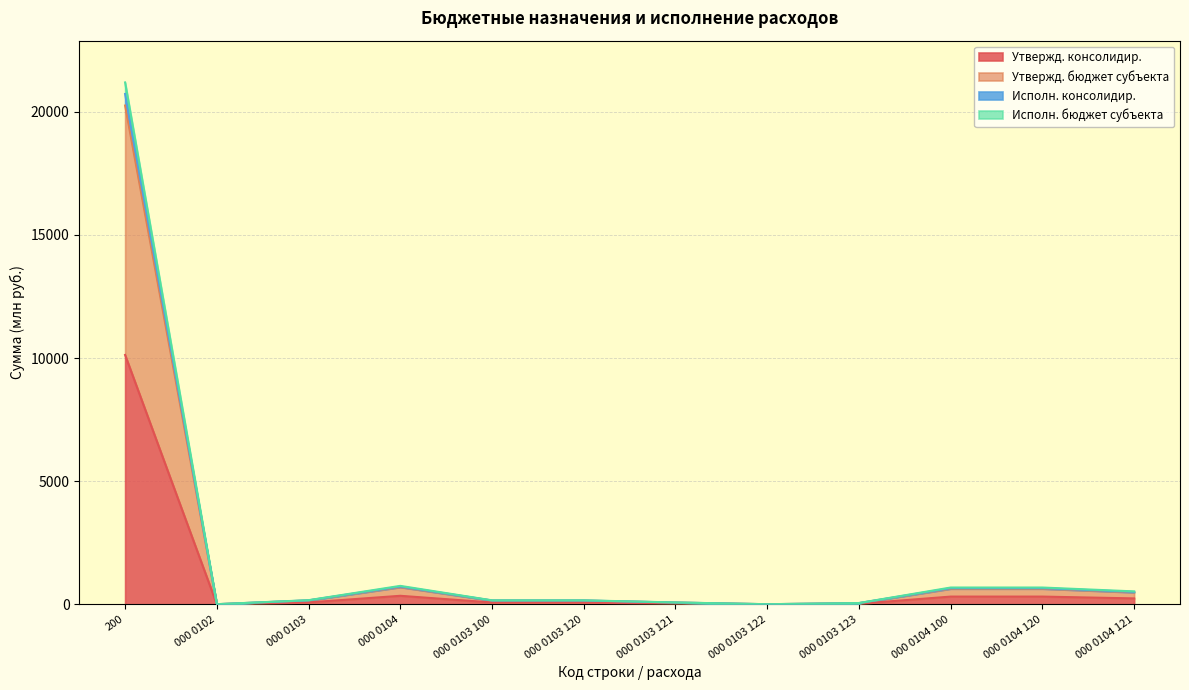

True or false: Утвержд. бюджет субъекта and Исполн. консолидир. intersect in this chart.

False